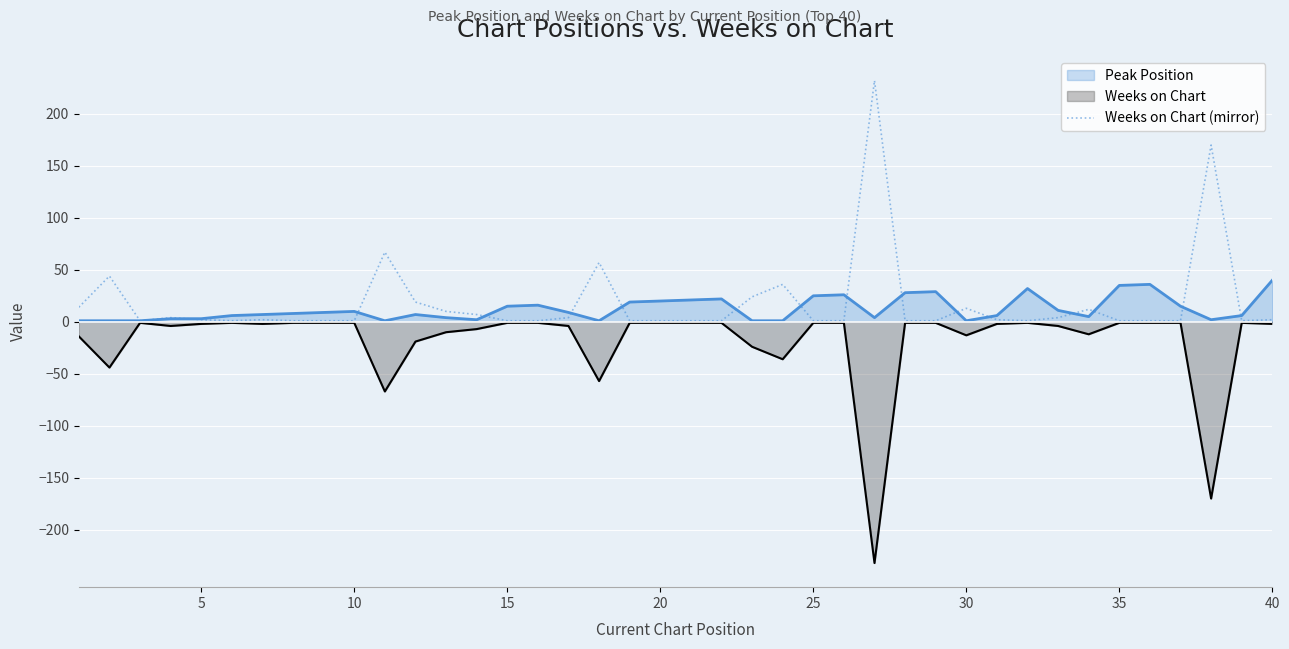

What is the smallest value displayed?

-232